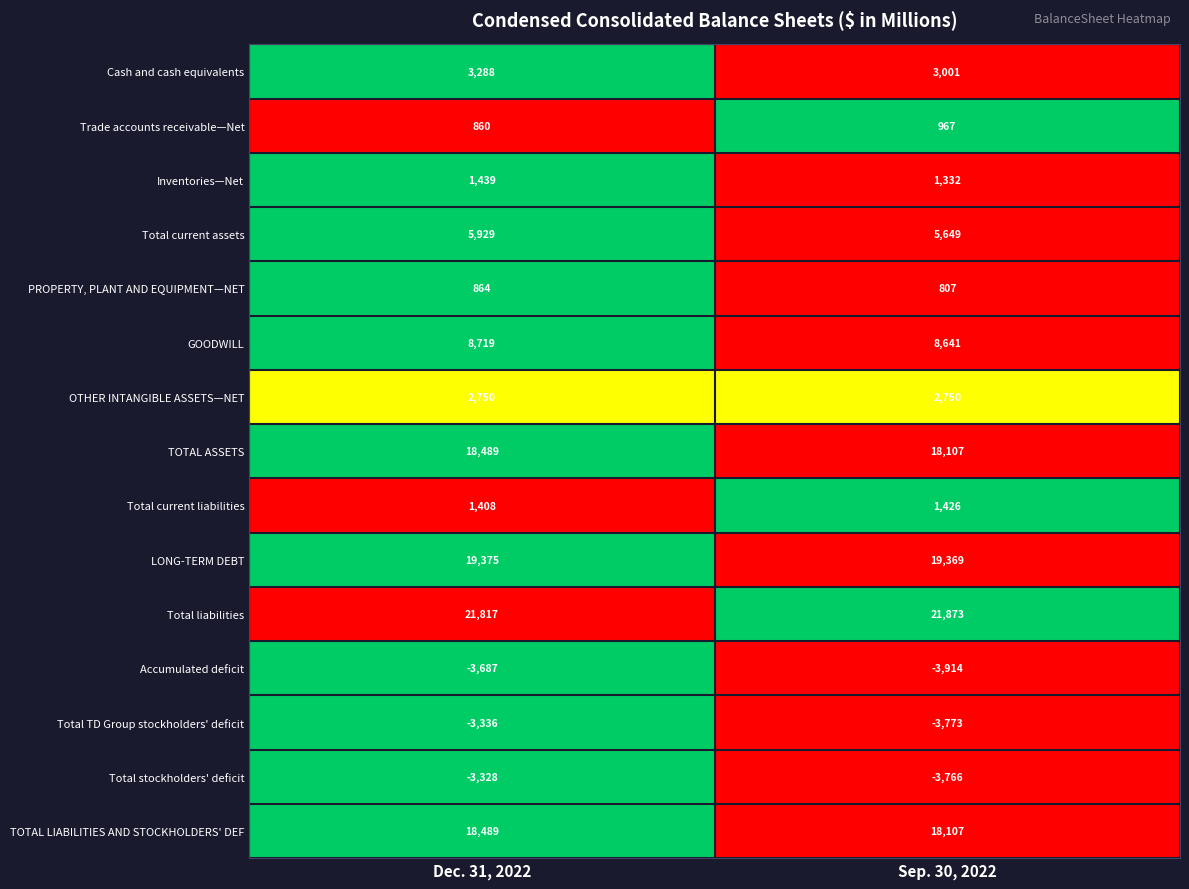

Is it true that Total current liabilities equals 492 at Sep. 30, 2022?

False